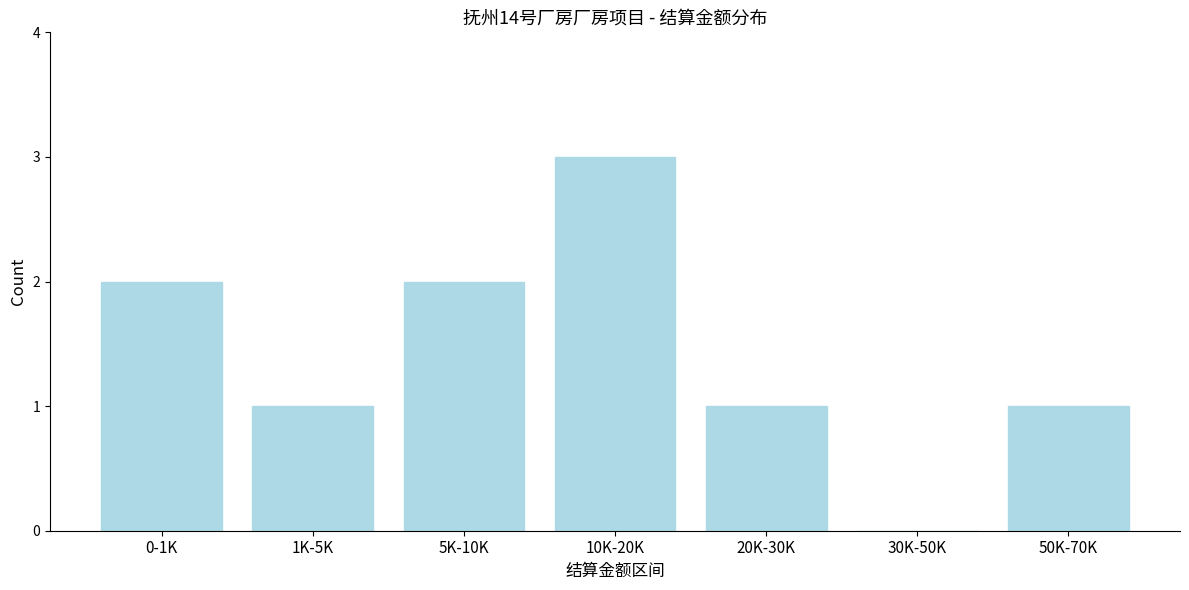

Reading left to right, extract all data points from this chart.

0-1K=2	1K-5K=1	5K-10K=2	10K-20K=3	20K-30K=1	30K-50K=0	50K-70K=1